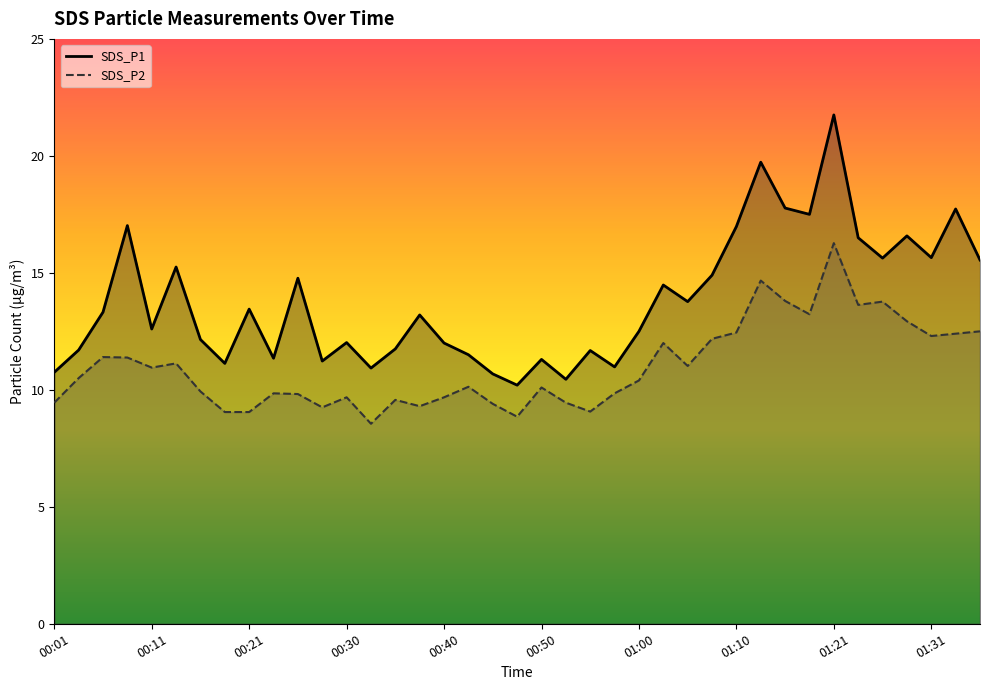

Reading left to right, list all the values displayed in this chart.

SDS_P1: 10.8	11.7	13.3	17.0	12.6	15.2	12.2	11.1	13.4	11.3	14.8	11.2	12.0	10.9	11.8	13.2	12.0	11.5	10.7	10.2	11.3	10.4	11.7	11.0	12.5	14.5	13.8	14.9	17.0	19.7	17.8	17.5	21.8	16.5	15.6	16.6	15.7	17.7	15.6
SDS_P2: 9.4	10.5	11.4	11.4	10.9	11.1	9.9	9.1	9.1	9.8	9.8	9.2	9.7	8.6	9.6	9.3	9.7	10.1	9.4	8.8	10.1	9.4	9.1	9.8	10.4	12.0	11.0	12.2	12.4	14.7	13.8	13.2	16.3	13.6	13.8	12.9	12.3	12.4	12.5